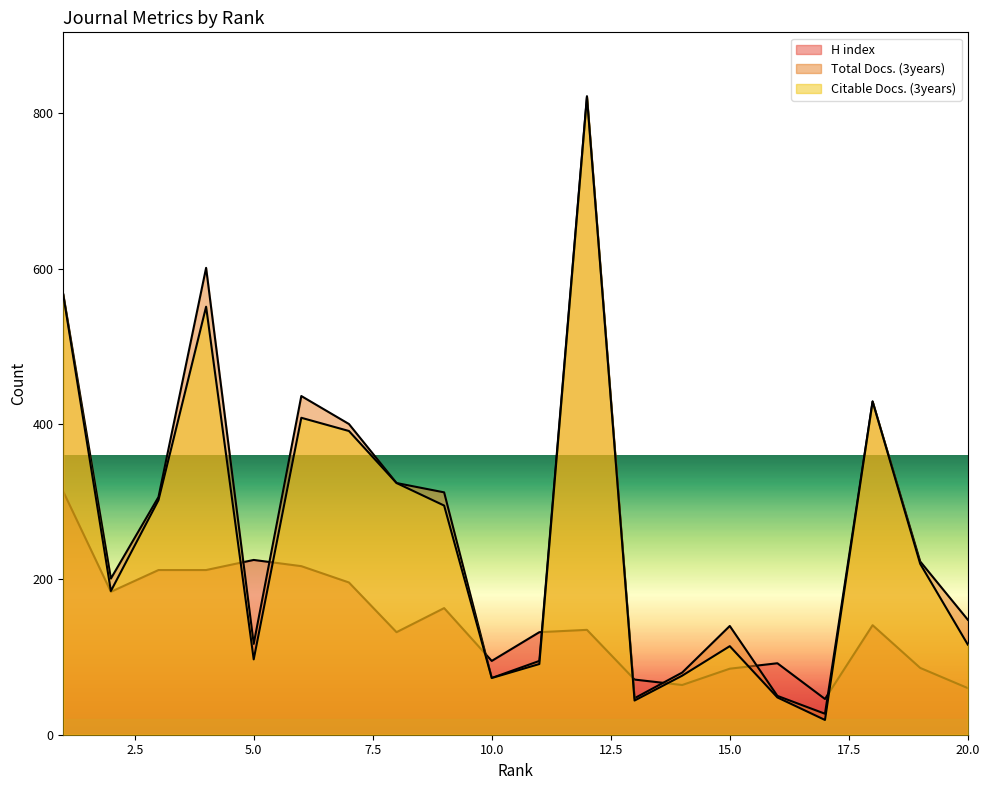

Which series has the widest spread of values?

Citable Docs. (3years)